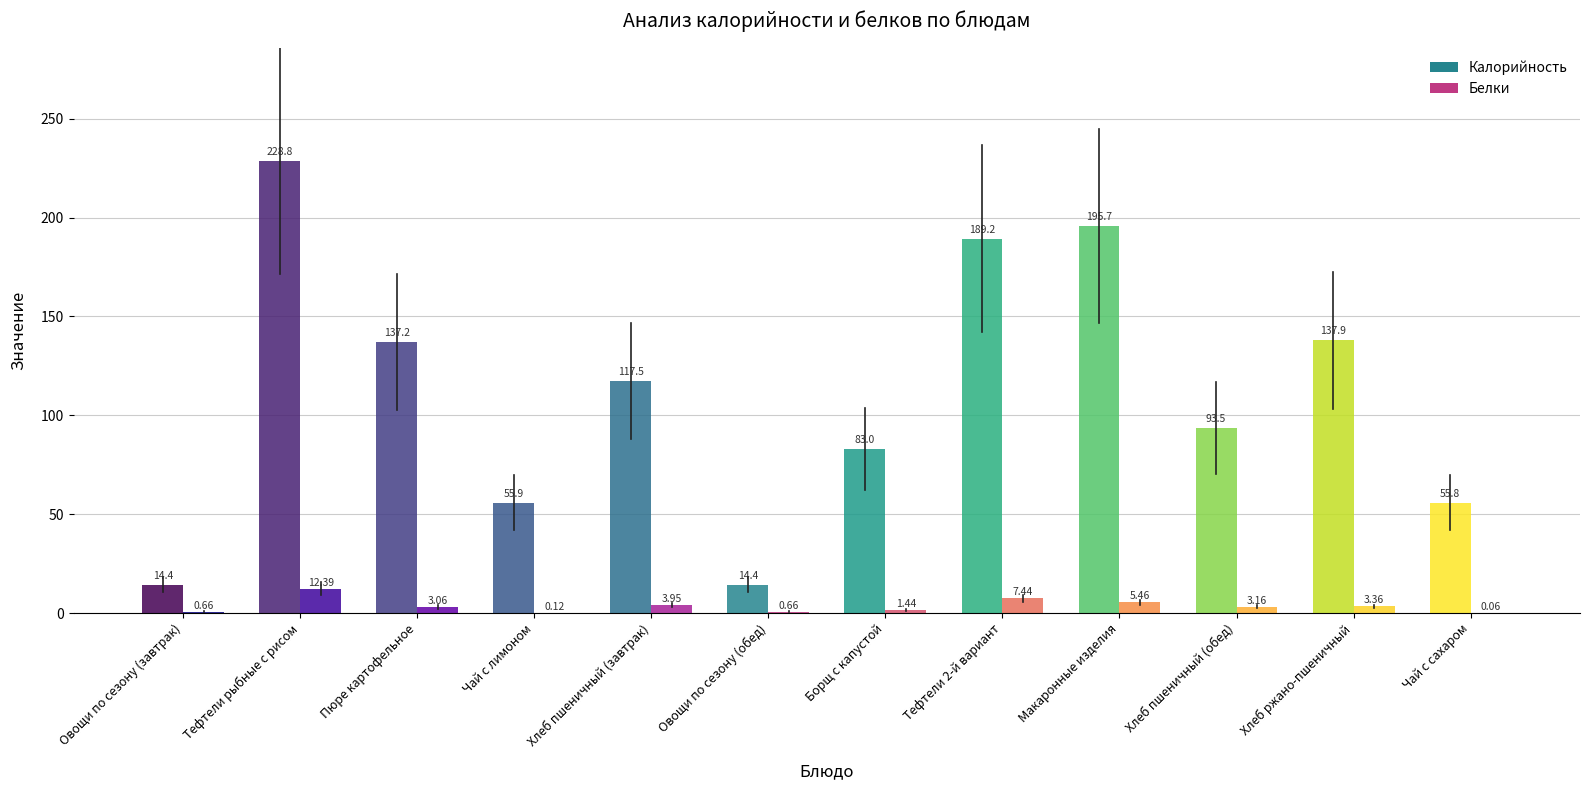

Rank the series at Хлеб ржано-пшеничный from lowest to highest value.

Белки, Калорийность